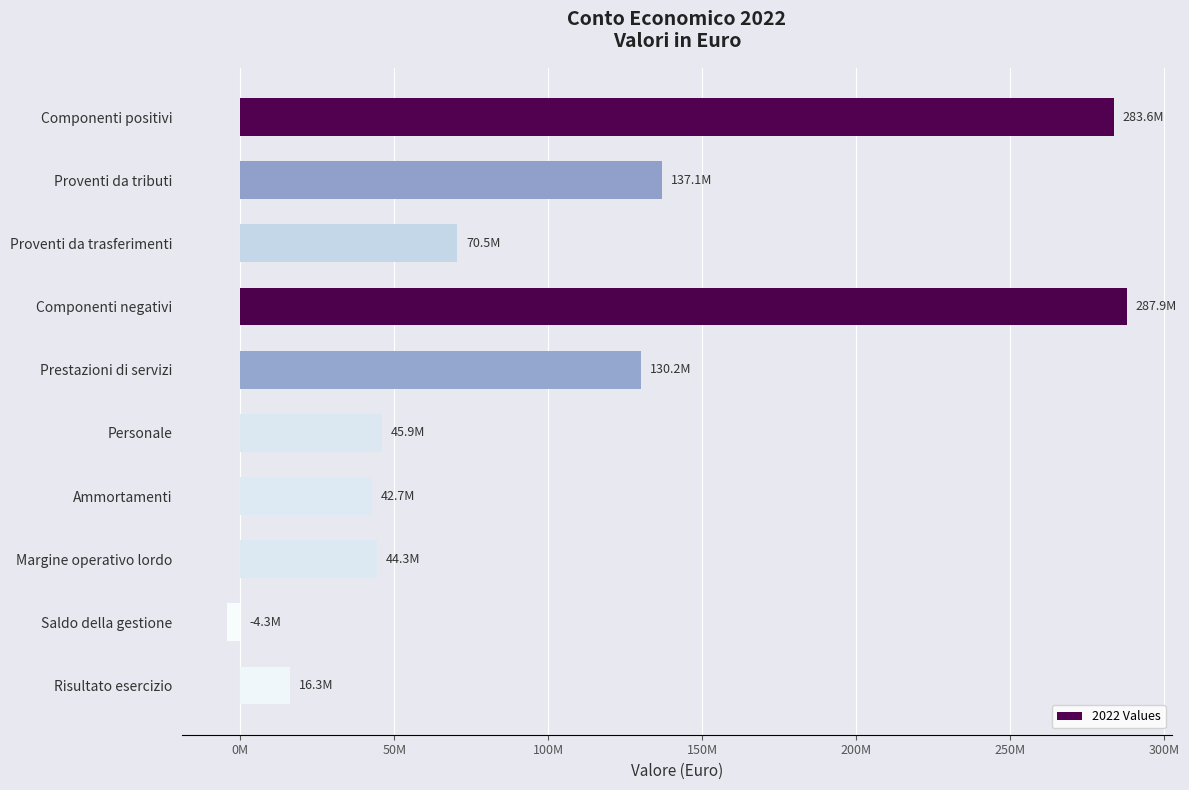

How many negative values are there?

1